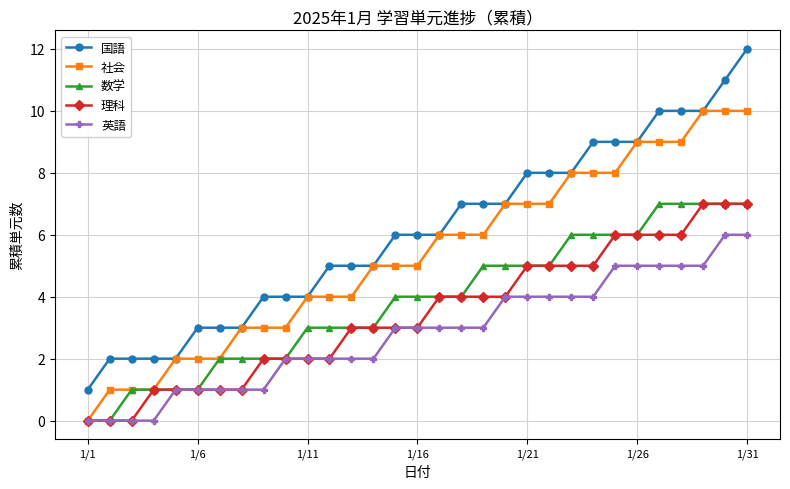

True or false: 国語 and 英語 cross at least once.

False